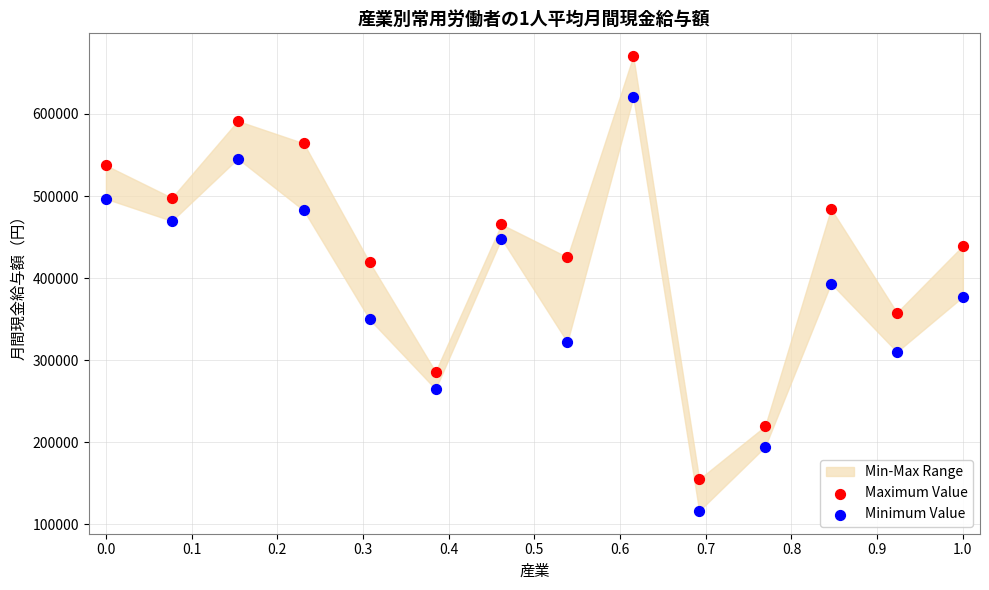

Which series has the widest spread of Y values?

Maximum Value